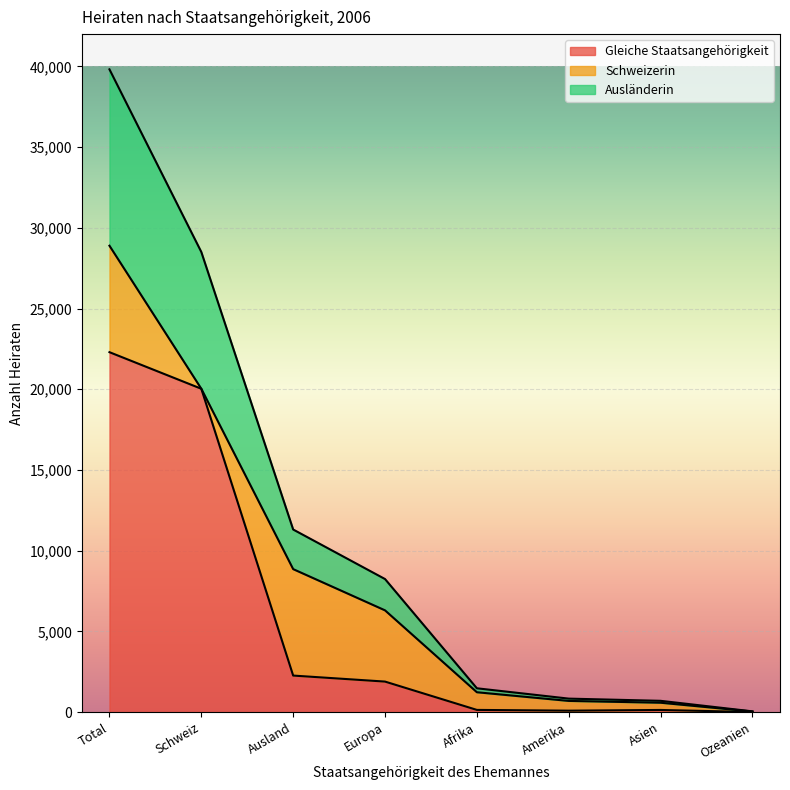

At which category is the sum across all series the highest?

Total